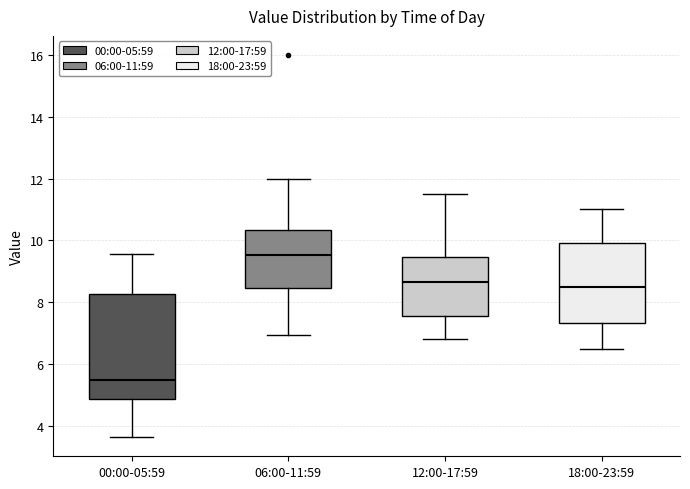

Reading left to right, read every box against the y-axis: the position of its median line, the range the box covers, and the ends of its whiskers. The values are not printed on the chart, so give them approximately, as read against the axis.

00:00-05:59: median 5.4, box 4.8 to 8.2, whiskers 3.6 to 9.6
06:00-11:59: median 9.6, box 8.4 to 10.4, whiskers 7.0 to 12.0
12:00-17:59: median 8.6, box 7.6 to 9.4, whiskers 6.8 to 11.6
18:00-23:59: median 8.4, box 7.4 to 10.0, whiskers 6.6 to 11.0